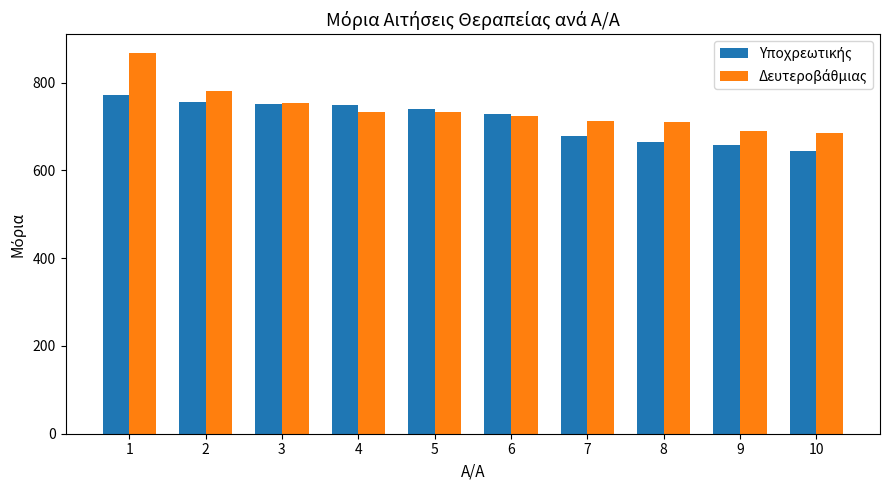

What is the maximum value shown in the chart?

866.8